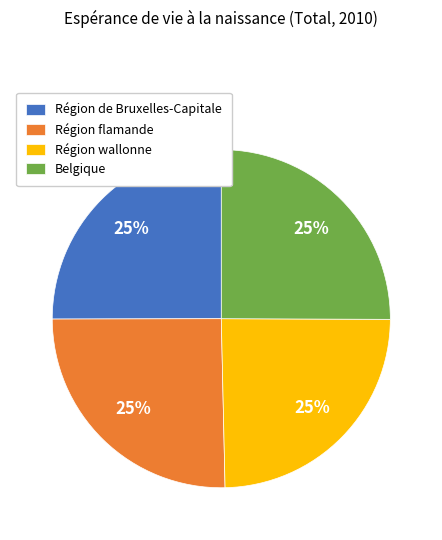

To the nearest percent, what is the average slice percentage?

25%